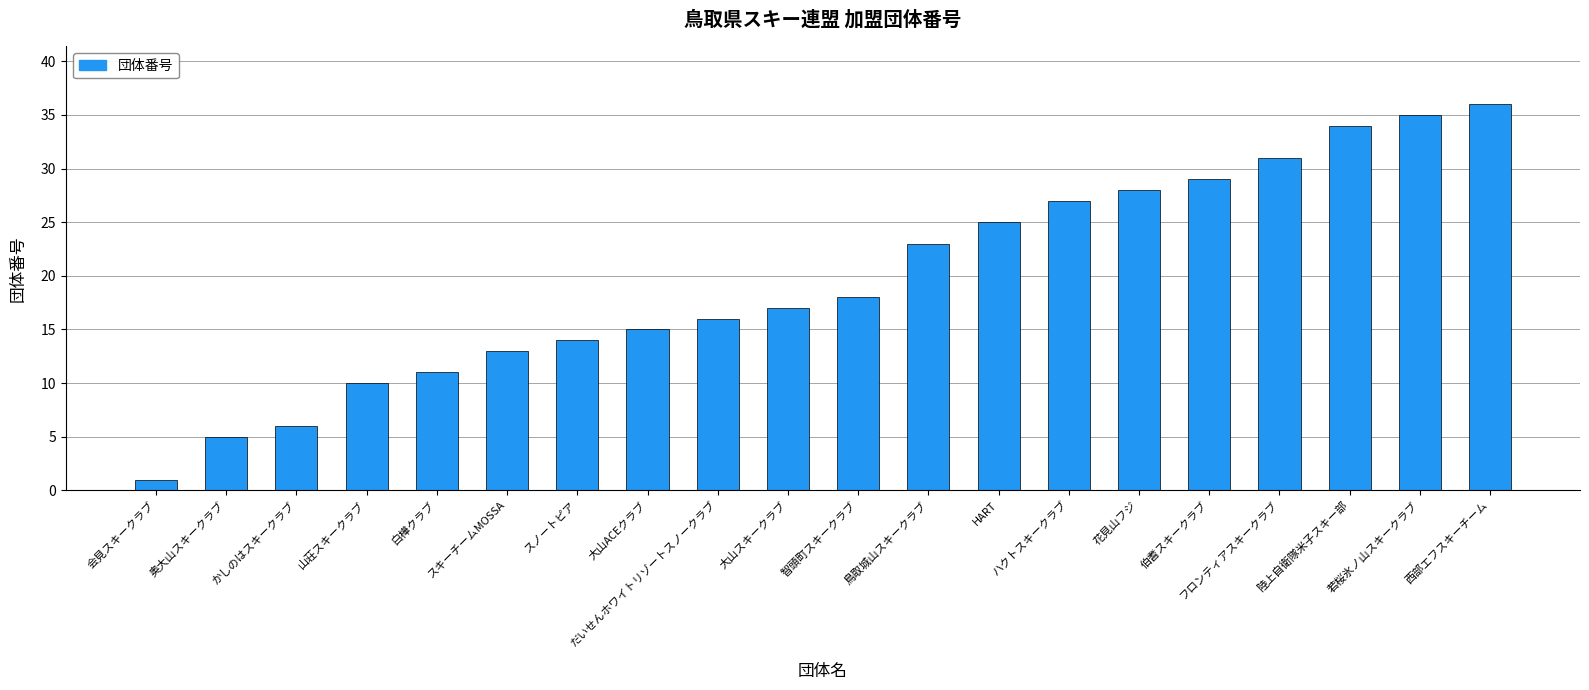

What position from the right is HART?

8